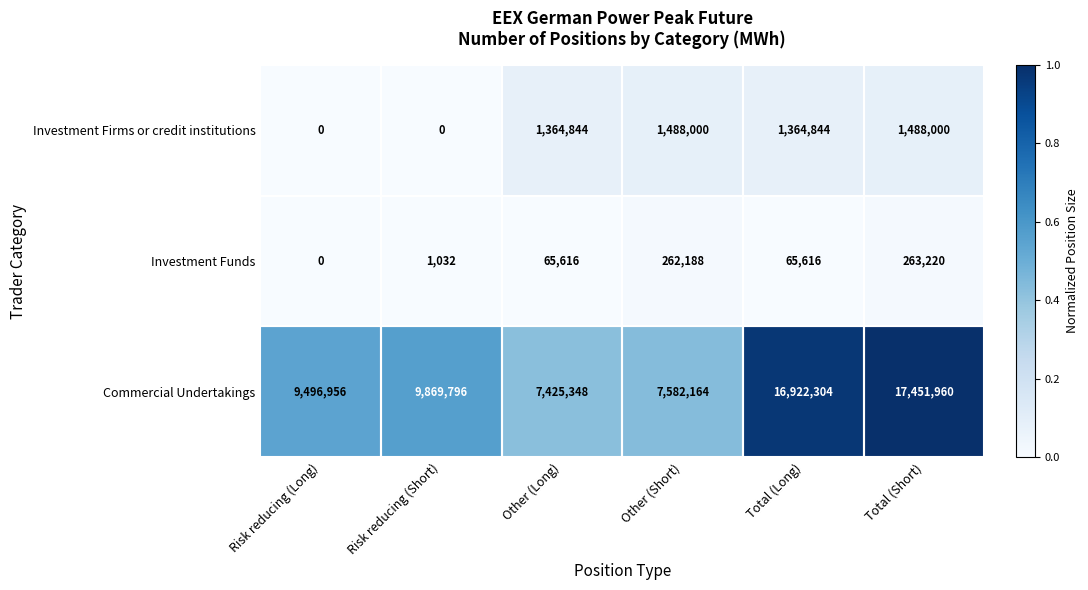

Which series has the largest total across all categories?

Commercial Undertakings